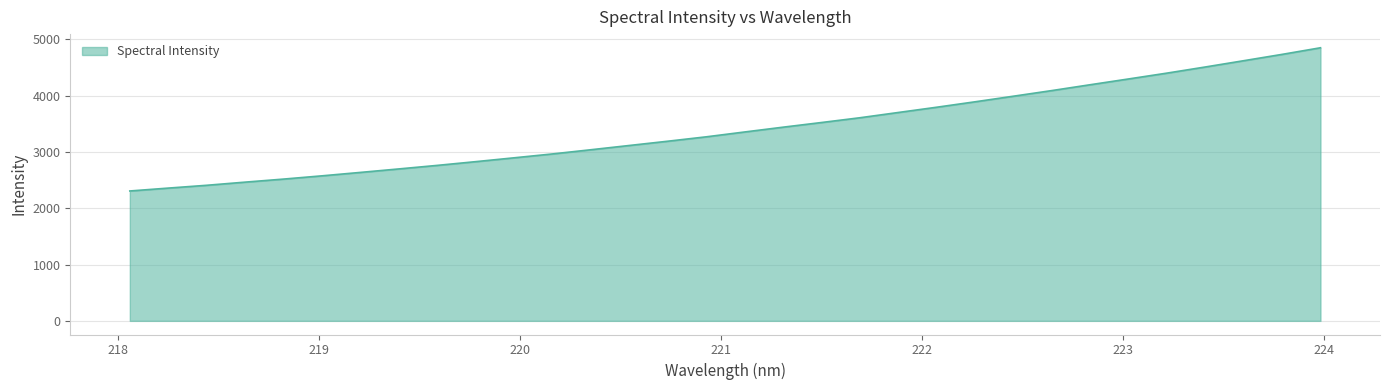

What is the difference between the maximum and minimum values?

2544.1